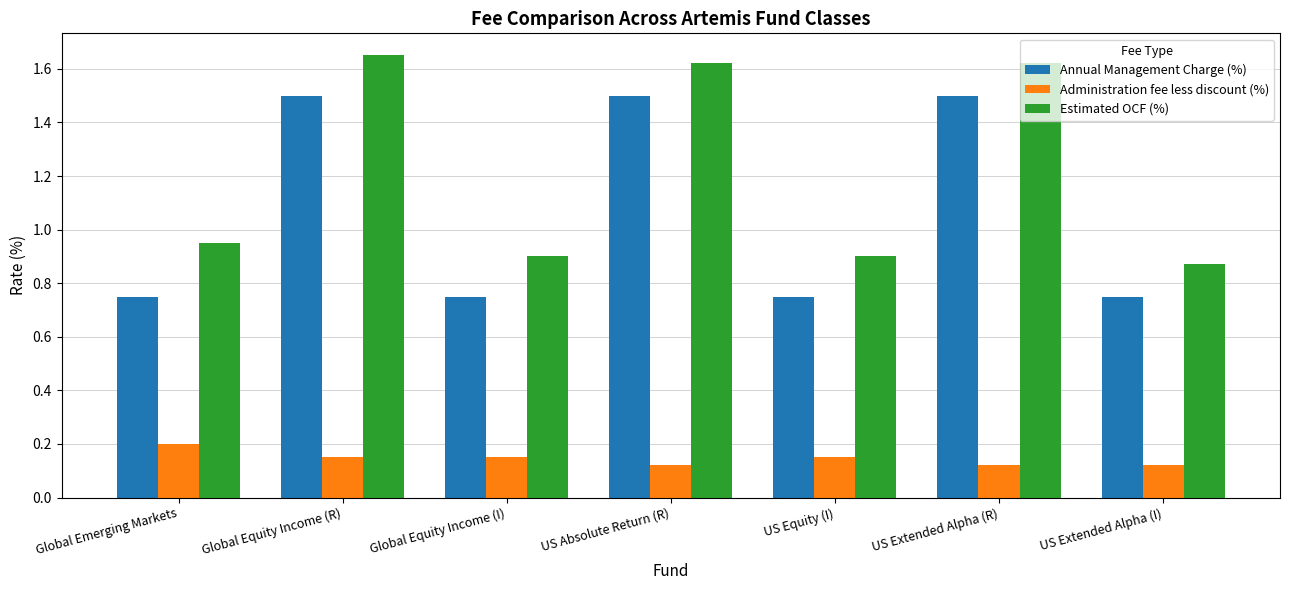

Which series has the largest total across all categories?

Estimated OCF (%)